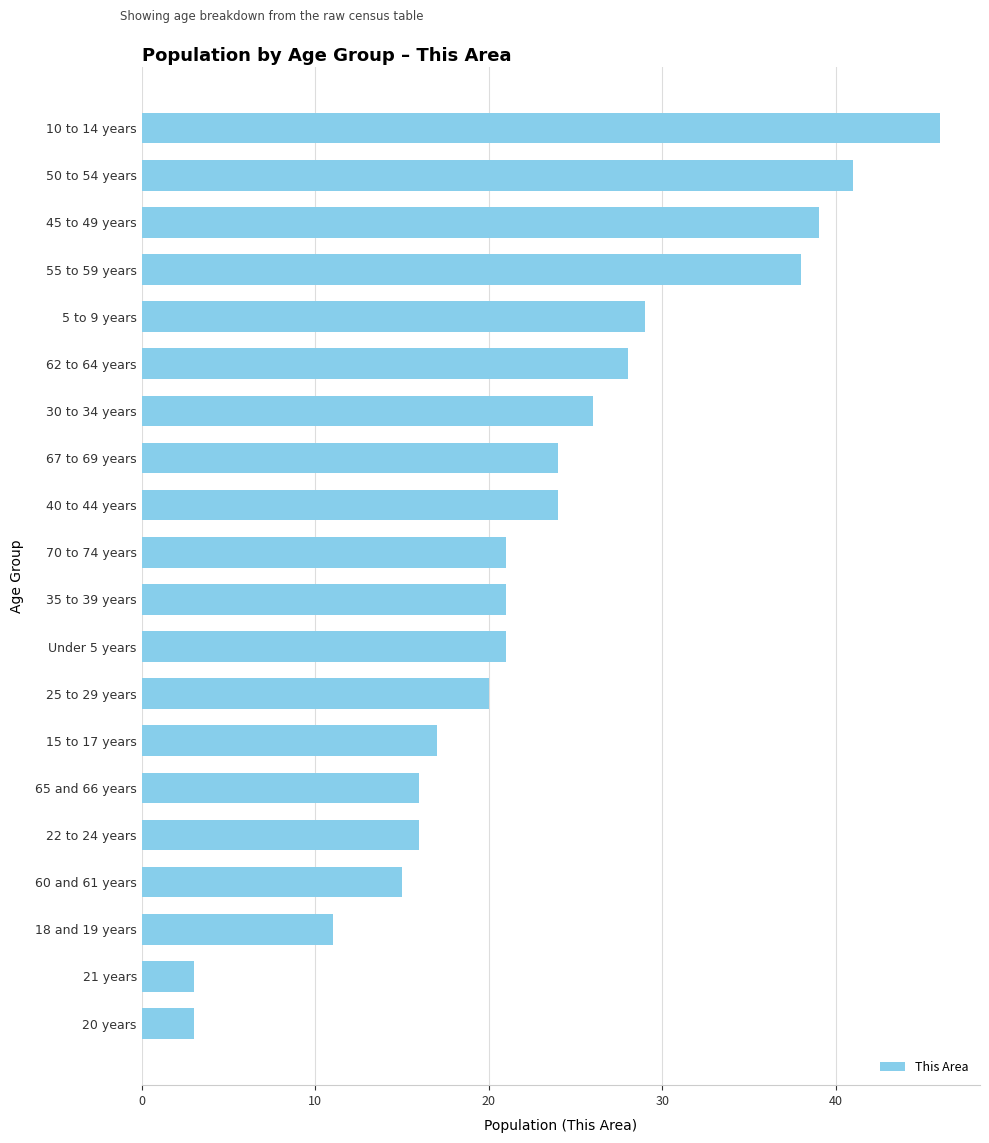

Are the bars grouped side by side (vs. stacked)?

No